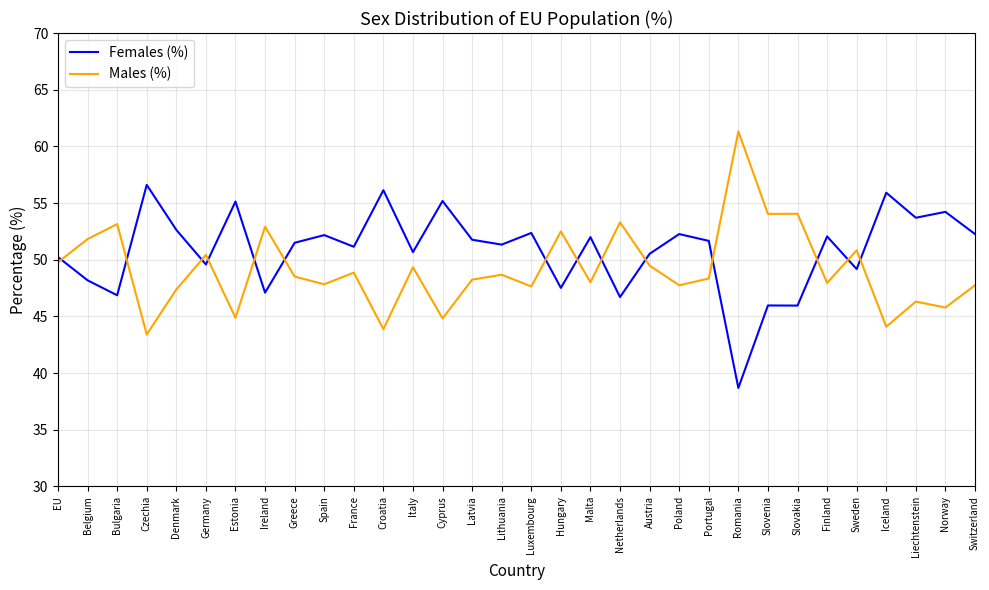

What is the difference between the highest and lowest values at Romania?

22.6